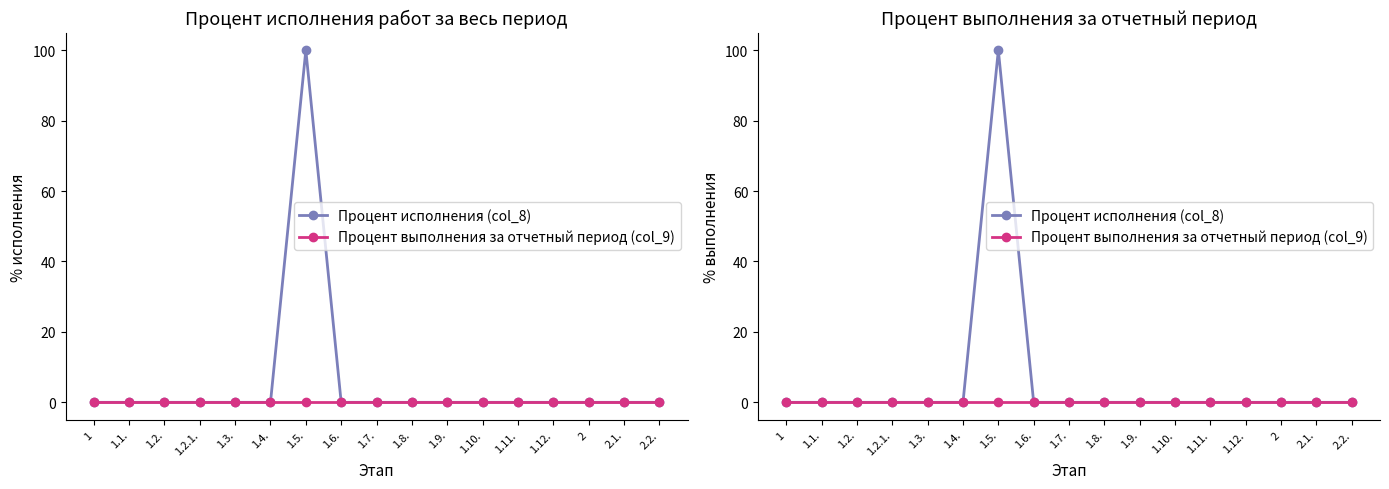

Rank the series at 1.9. from lowest to highest value.

Процент исполнения (col_8), Процент выполнения за отчетный период (col_9)